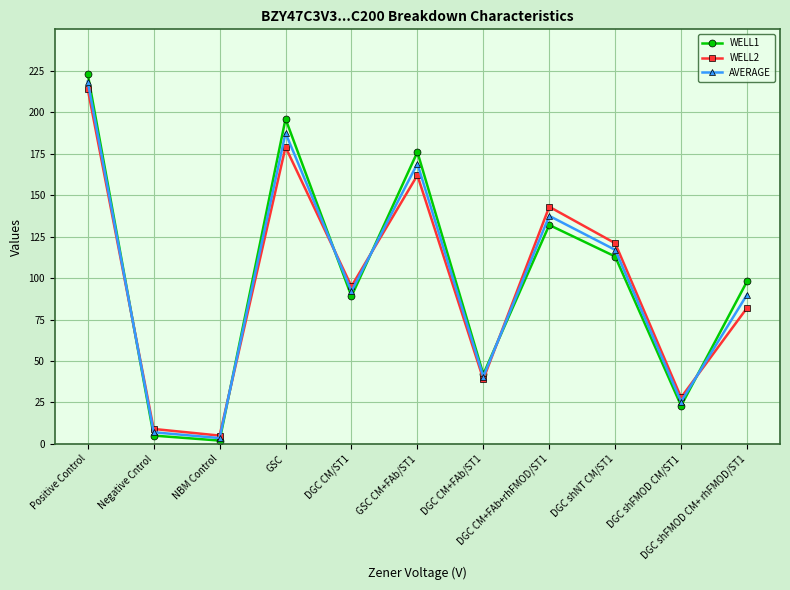

Which category has the highest value across all series?

Positive Control